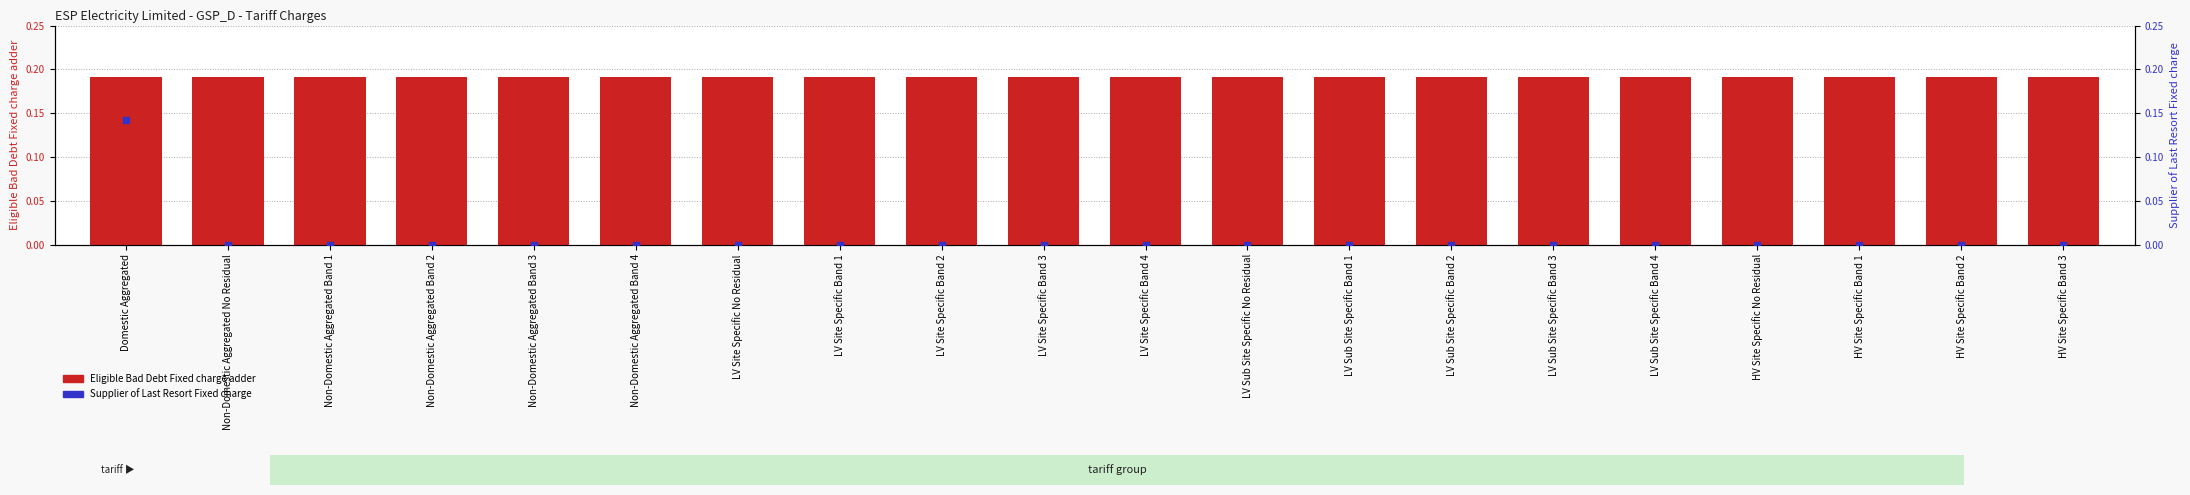

Which series reaches the maximum Y coordinate?

Eligible Bad Debt Fixed charge adder